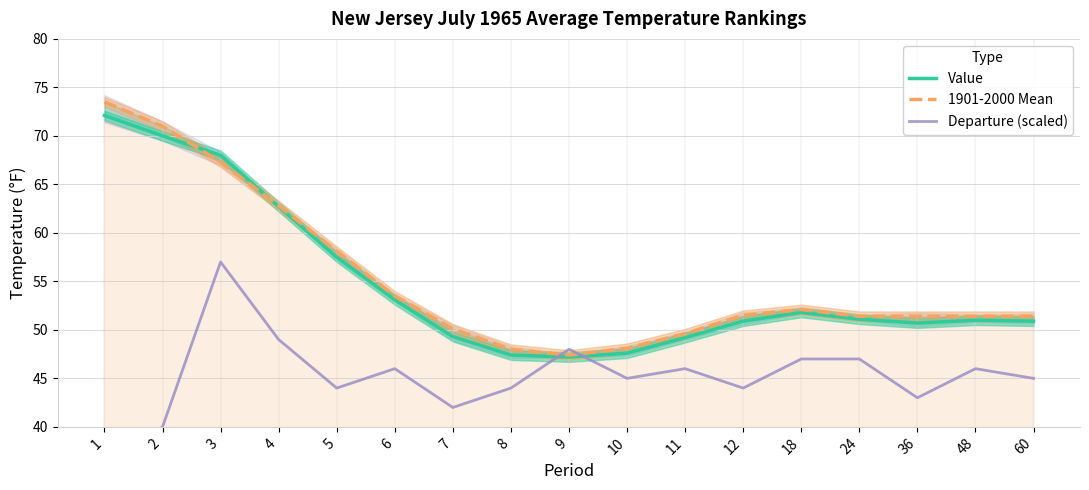

Reading left to right, extract all data points from this chart.

Value: 72.1	70.0	68.0	62.7	57.5	53.1	49.3	47.4	47.2	47.6	49.2	50.9	51.8	51.1	50.7	51.0	50.9
1901-2000 Mean: 73.5	71.0	67.3	62.8	58.1	53.5	50.1	48.0	47.4	48.1	49.6	51.5	52.1	51.4	51.4	51.4	51.4
Departure (scaled): 36.0	40.0	57.0	49.0	44.0	46.0	42.0	44.0	48.0	45.0	46.0	44.0	47.0	47.0	43.0	46.0	45.0